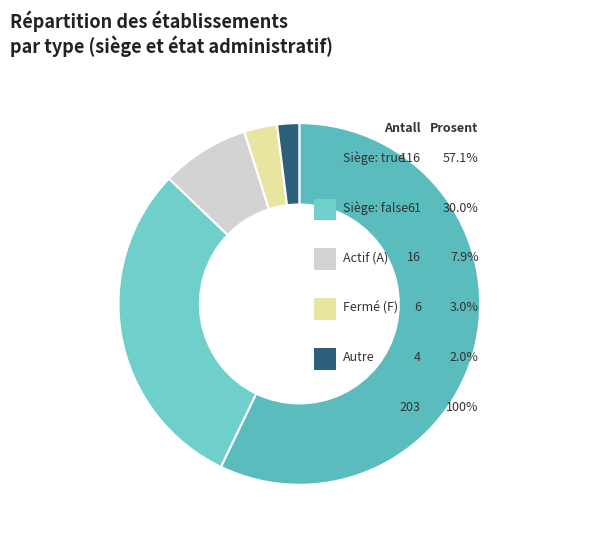

True or false: true accounts for 57% of the total.

True